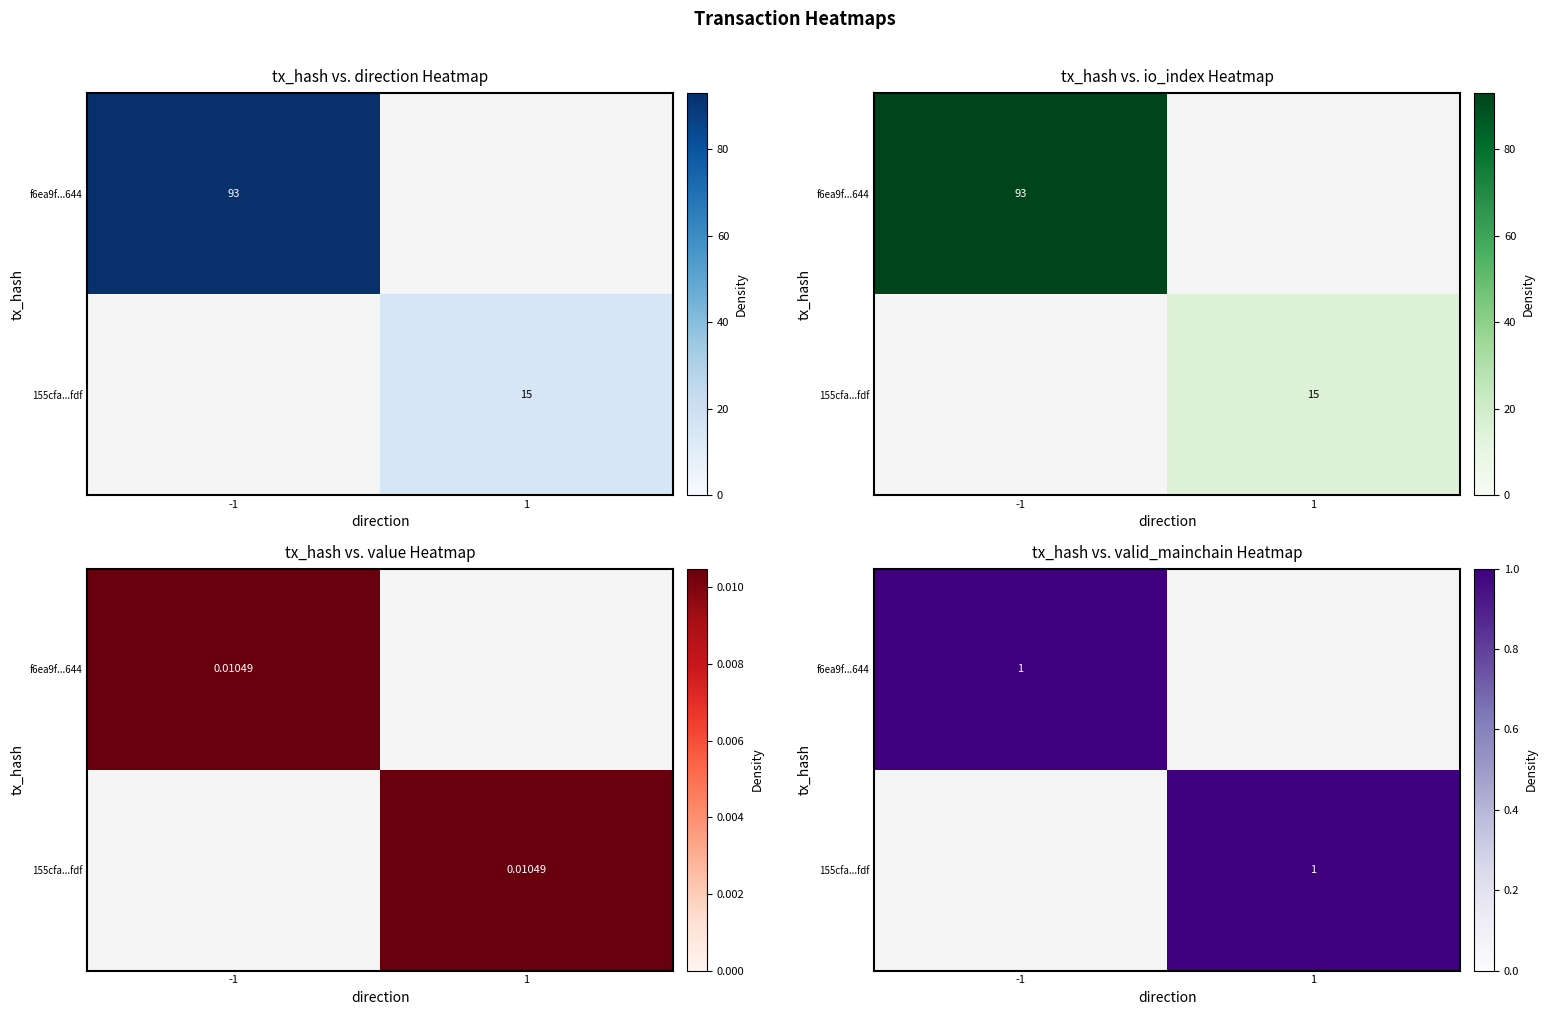

Is the value of 155cfa...fdf at 1 greater than the value of f6ea9f...644 at -1?

No